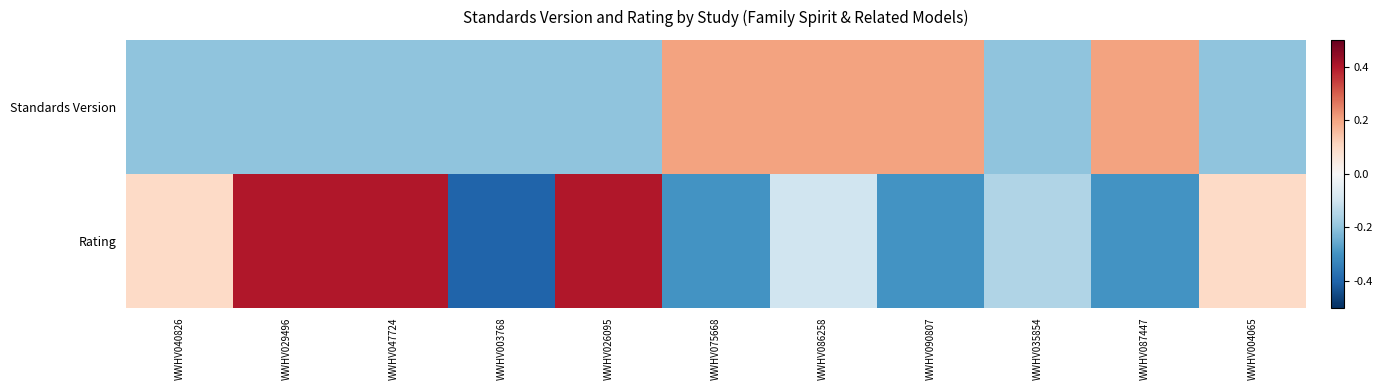

Reading left to right, what are all the values shown in this chart?

Standards Version: WWHV040826=-0.2	WWHV029496=-0.2	WWHV047724=-0.2	WWHV003768=-0.2	WWHV026095=-0.2	WWHV075668=0.2	WWHV086258=0.2	WWHV090807=0.2	WWHV035854=-0.2	WWHV087447=0.2	WWHV004065=-0.2
Rating: WWHV040826=0.1	WWHV029496=0.4	WWHV047724=0.4	WWHV003768=-0.4	WWHV026095=0.4	WWHV075668=-0.3	WWHV086258=-0.1	WWHV090807=-0.3	WWHV035854=-0.1	WWHV087447=-0.3	WWHV004065=0.1